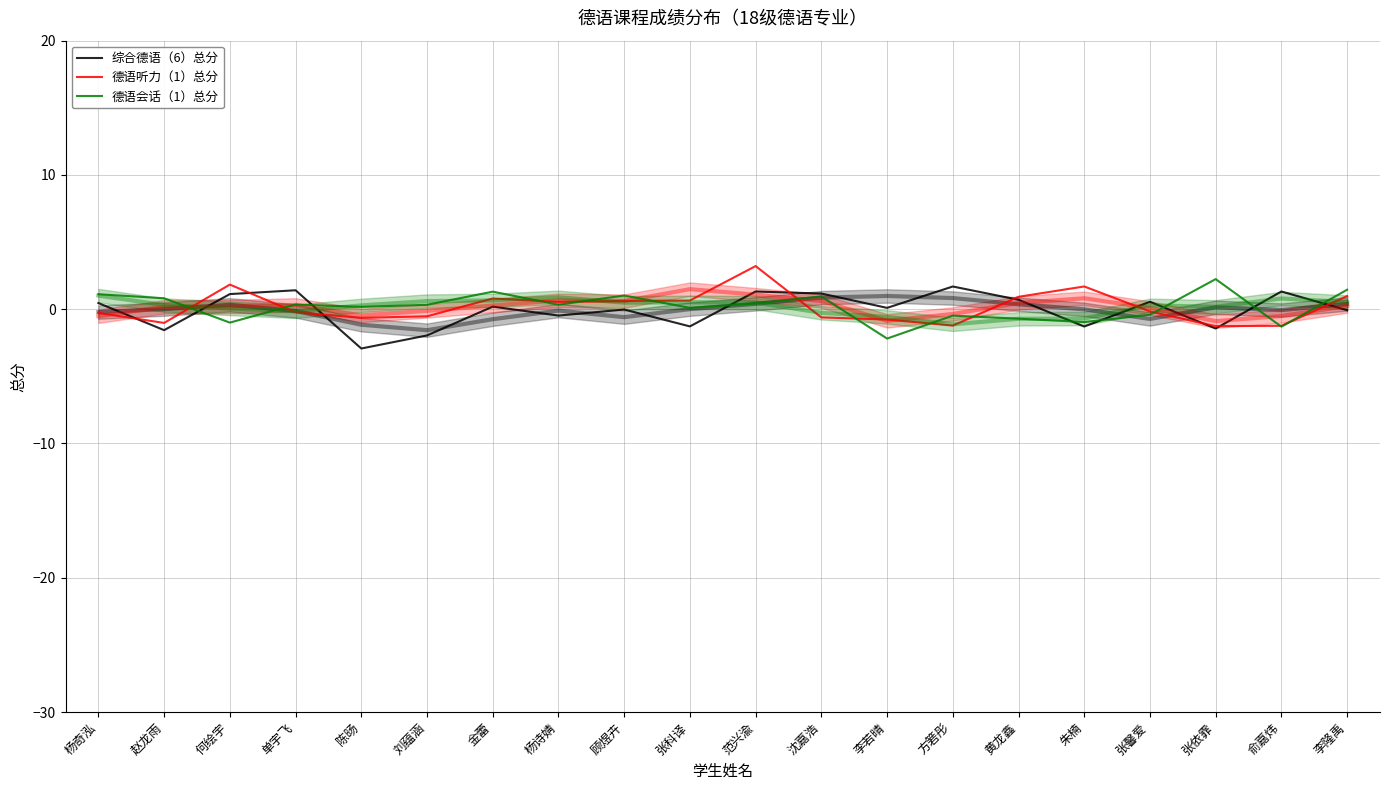

Is it true that 德语会话（1）总分 equals -1.0 at 何绘宇?

True